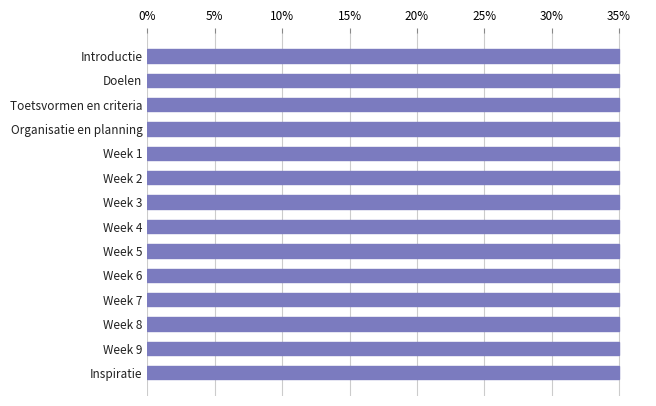

Approximately how many times larger is the value at Week 9 compared to Week 3?

1.0